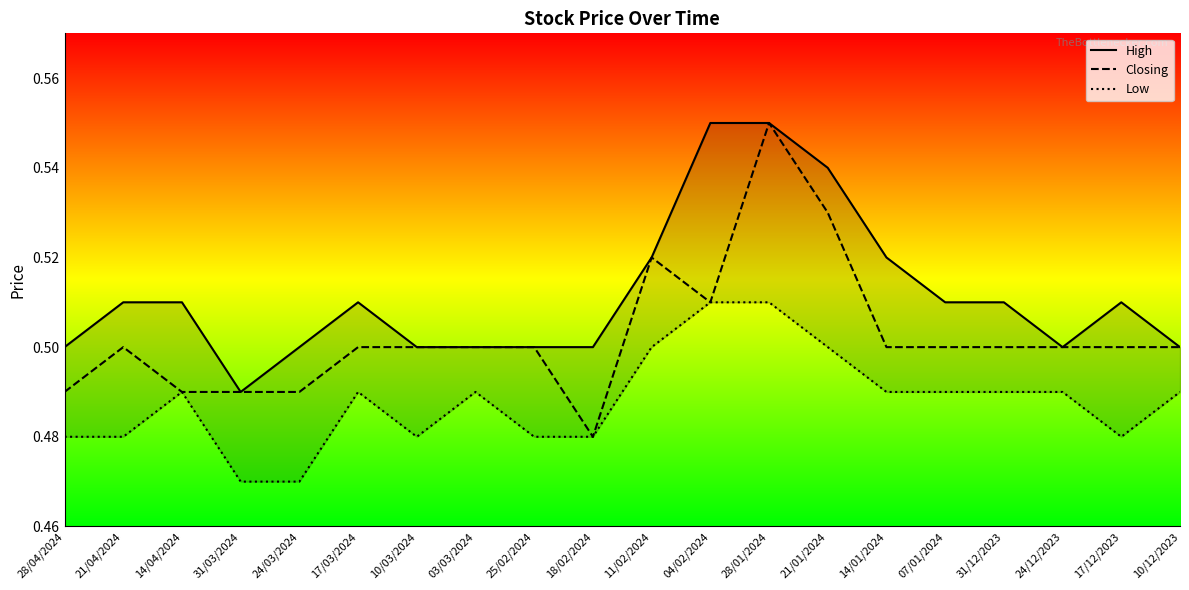

What is the sum of all Closing values?

10.1